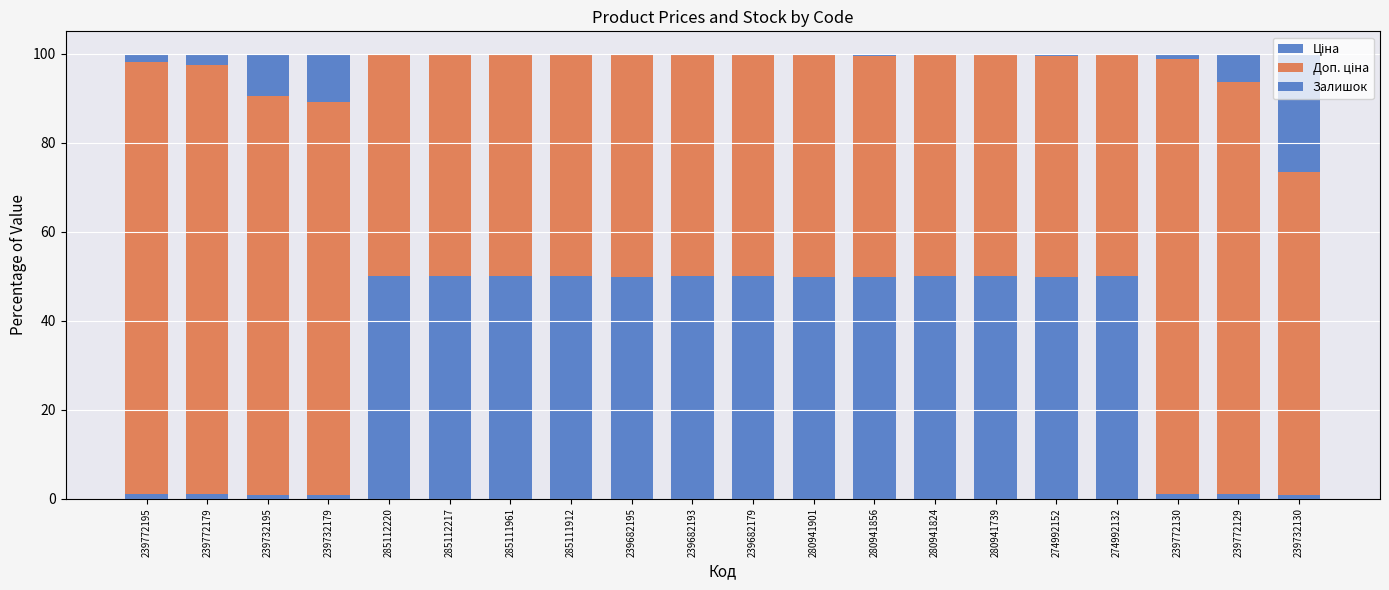

What is the difference between the maximum and minimum values in the Доп. ціна series?

48.0